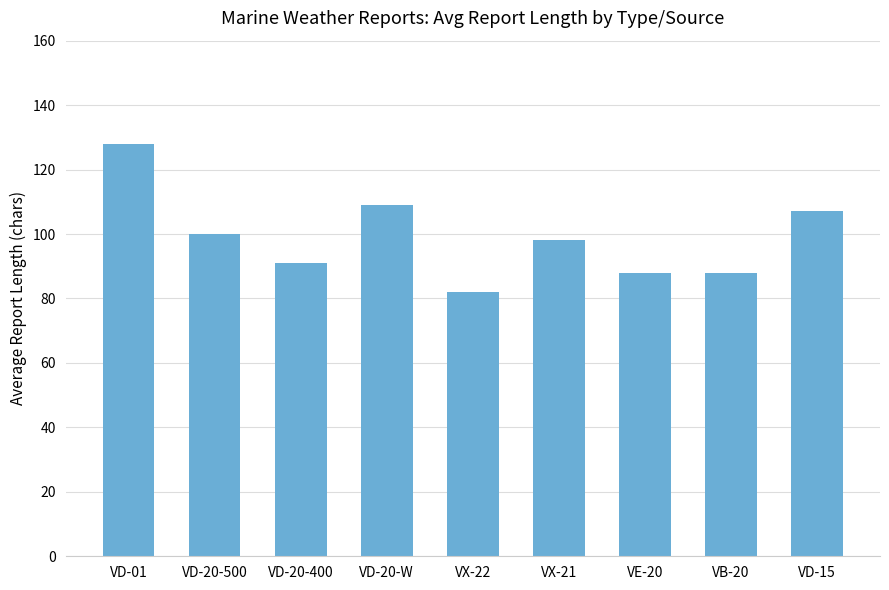

Does the chart contain any negative values?

No